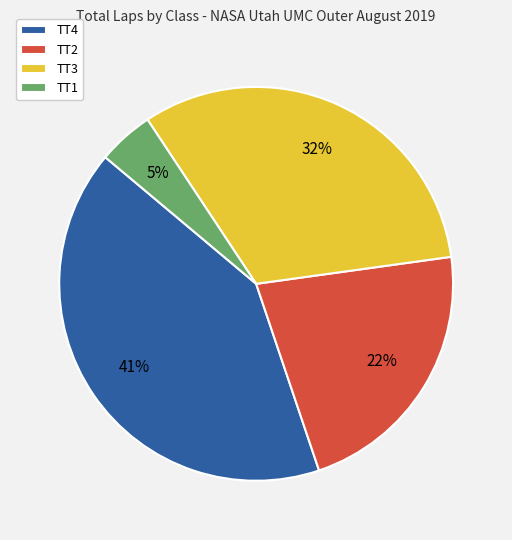

To the nearest percent, what portion does TT1 represent?

5%